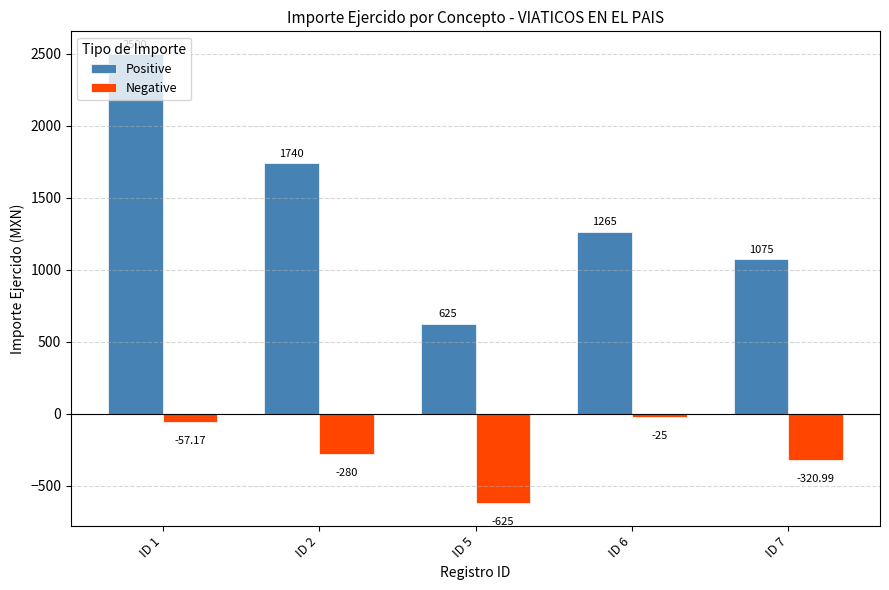

Are the bars horizontal?

No